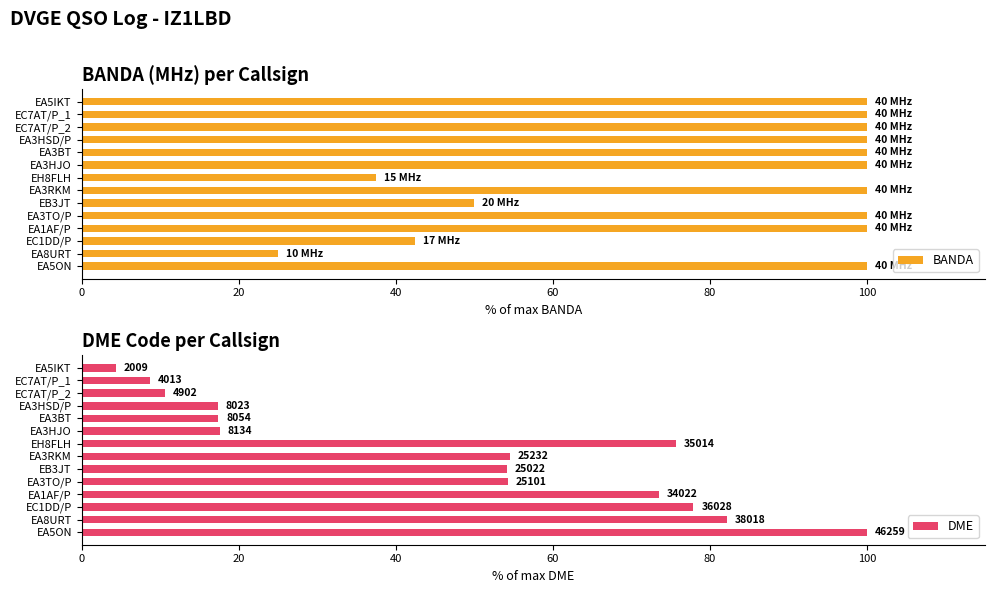

What is the difference between the maximum and minimum values in the BANDA series?

75.0